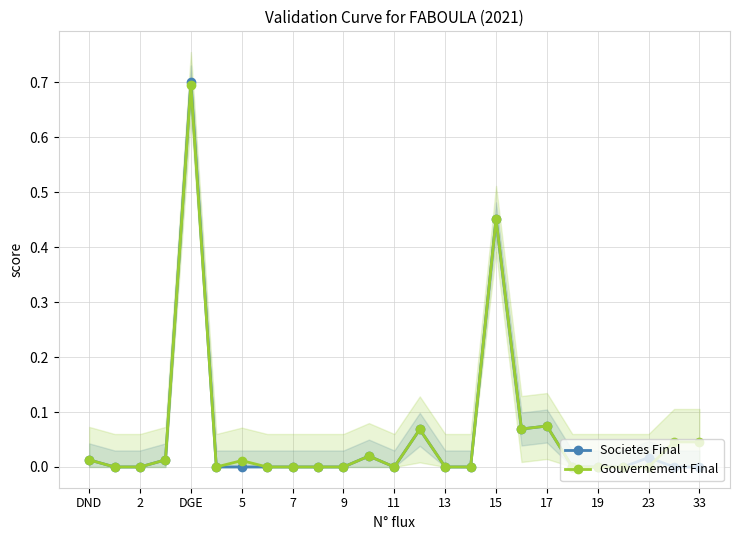

Rank the series by their maximum value, from highest to lowest.

Societes Final, Gouvernement Final